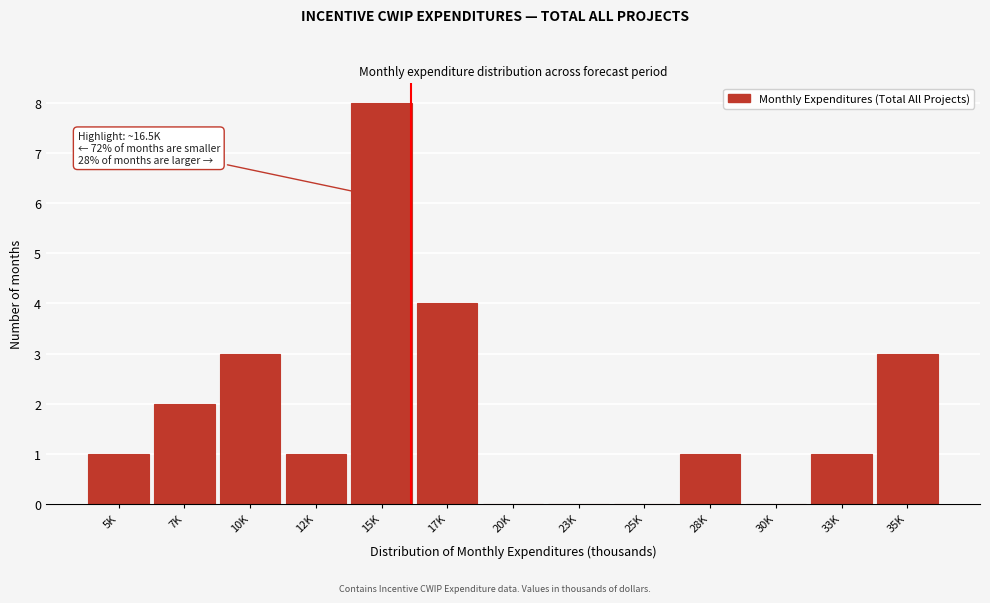

Reading right to left, transcribe all the data shown in this chart.

35K=3	33K=1	30K=0	28K=1	25K=0	23K=0	20K=0	17K=4	15K=8	12K=1	10K=3	7K=2	5K=1